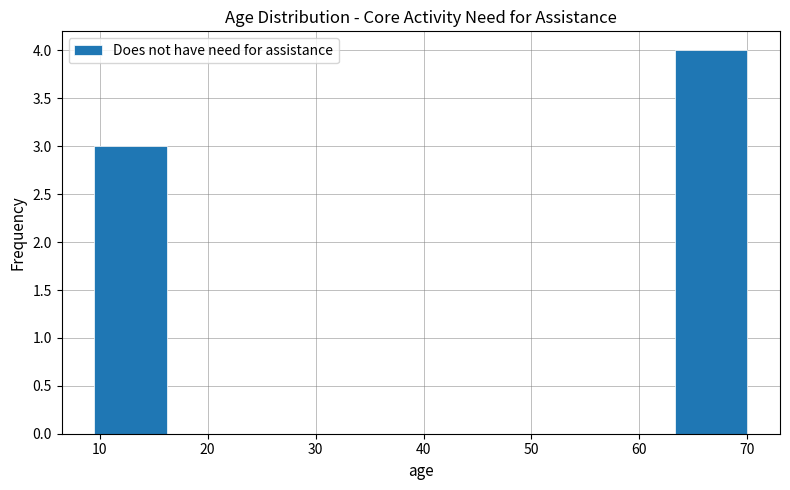

Reading left to right, transcribe this chart: for each bar, give the range it covers on the x-axis and its height. Neither the bar edges nor the heights are printed on the chart, so give them approximately, as read against the axes.

10 to 16: 3
16 to 23: 0
23 to 30: 0
30 to 36: 0
36 to 43: 0
43 to 50: 0
50 to 57: 0
57 to 63: 0
63 to 70: 4